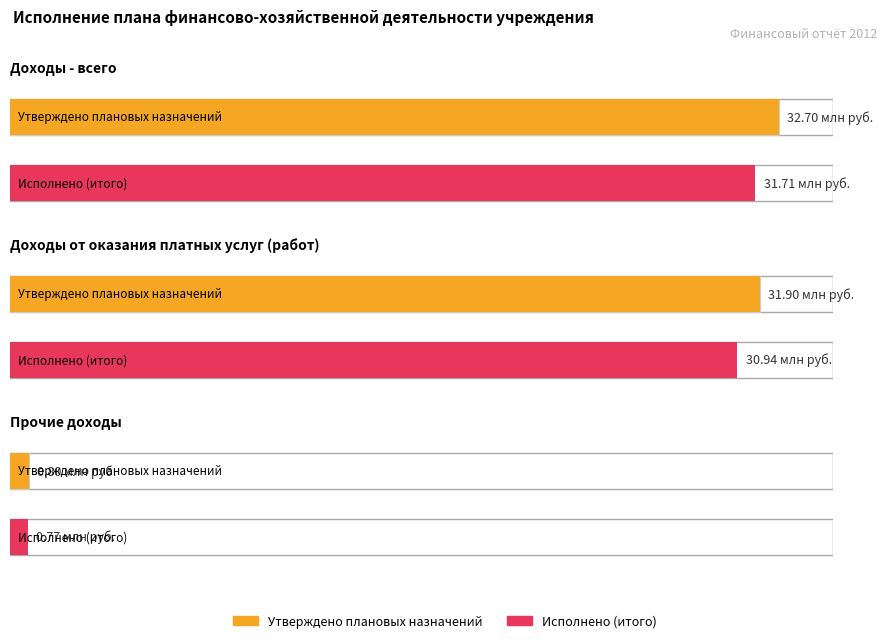

What are all the series names shown in the legend?

Утверждено плановых назначений, Исполнено (итого)